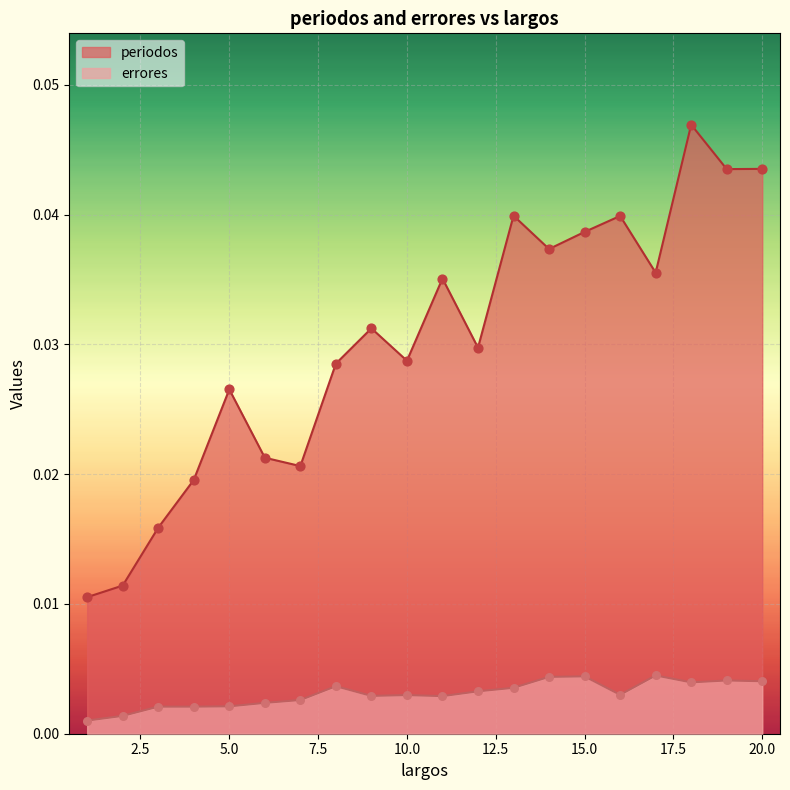

Which series has the largest Y range (max minus min)?

periodos